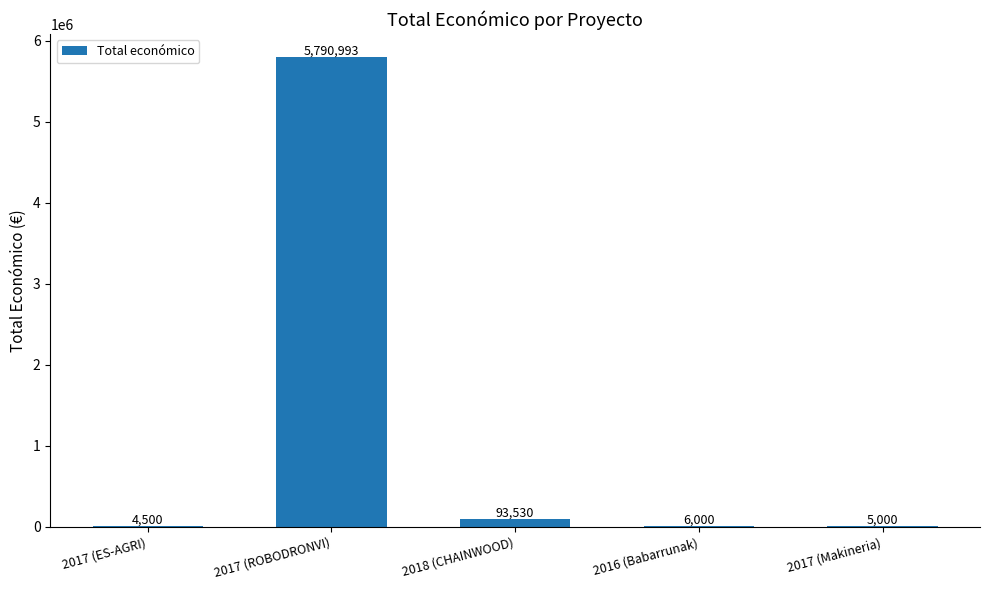

The chart shows a value of 1669653 at 2017 (ROBODRONVI). True or false?

False